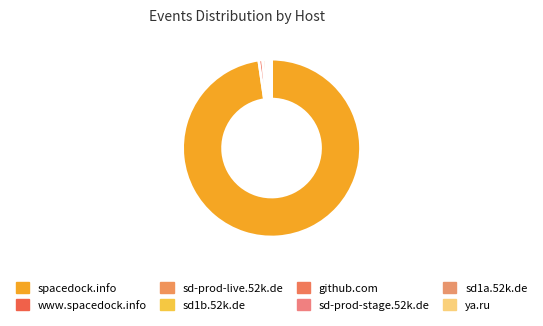

Which has a higher value, sd1b.52k.de or sd-prod-stage.52k.de?

sd1b.52k.de